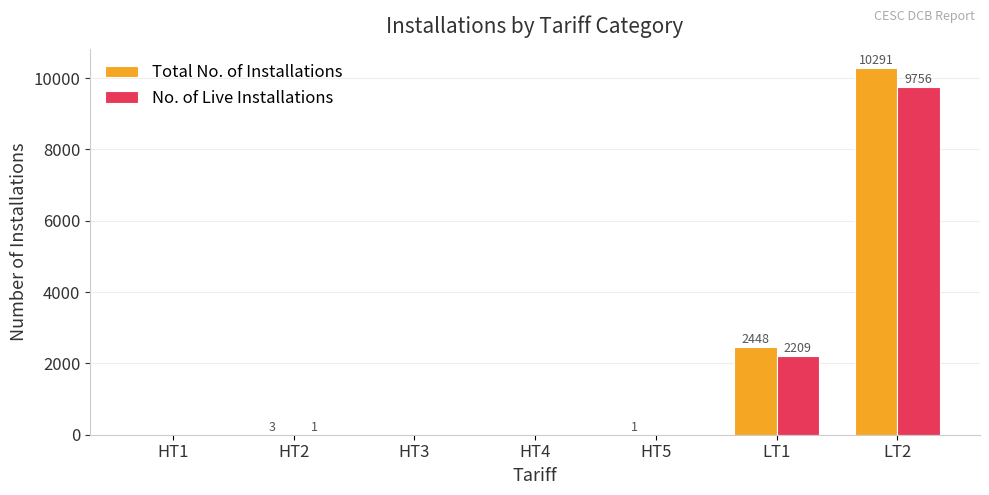

The value of No. of Live Installations at HT2 is 1. True or false?

True